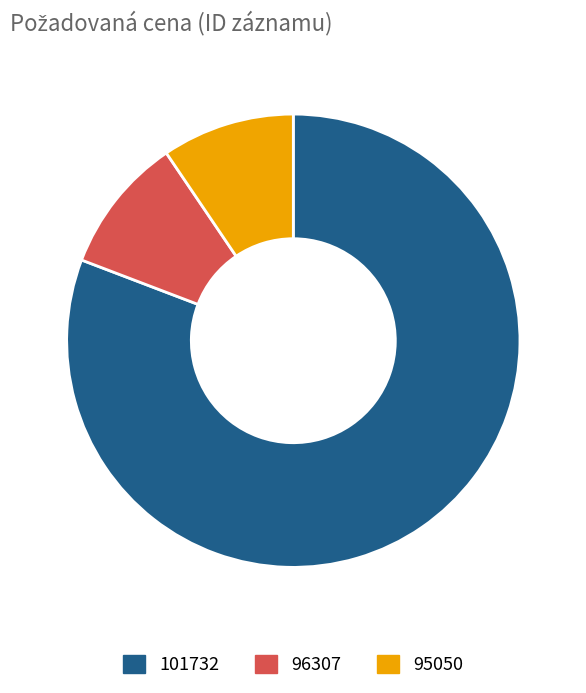

Approximately how many times larger is the value at 101732 compared to 96307?

8.3